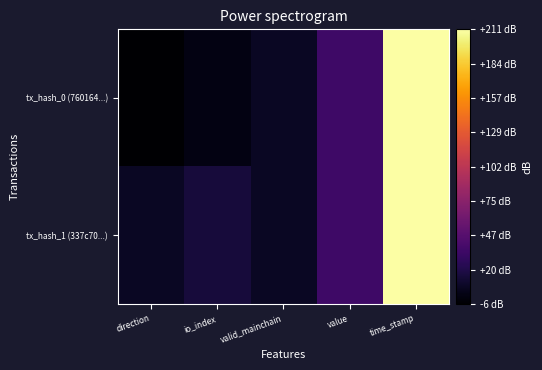

How many series are shown in this chart?

2